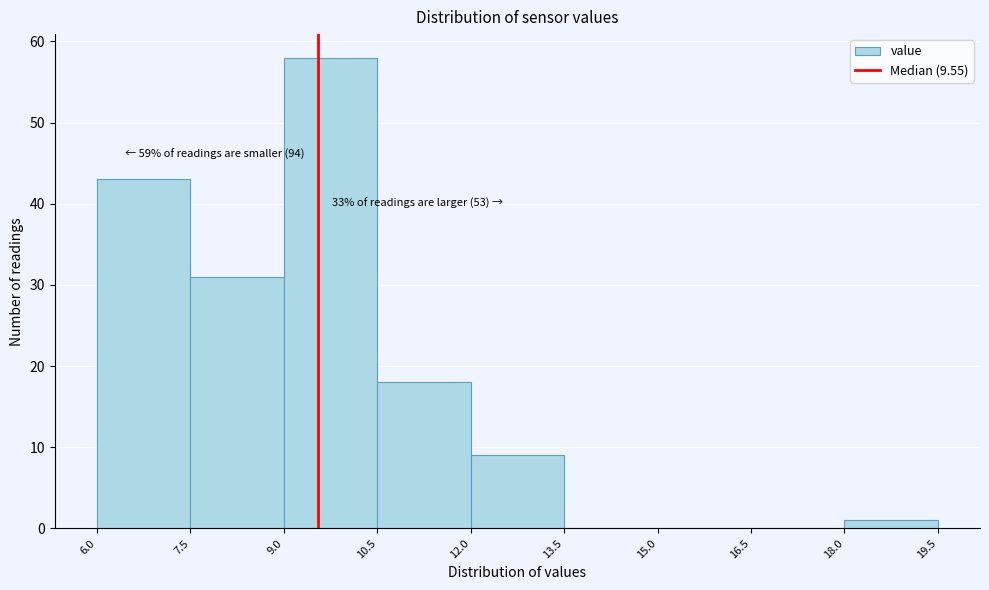

Over which range of the x-axis is the bar tallest?

9.0 to 10.5